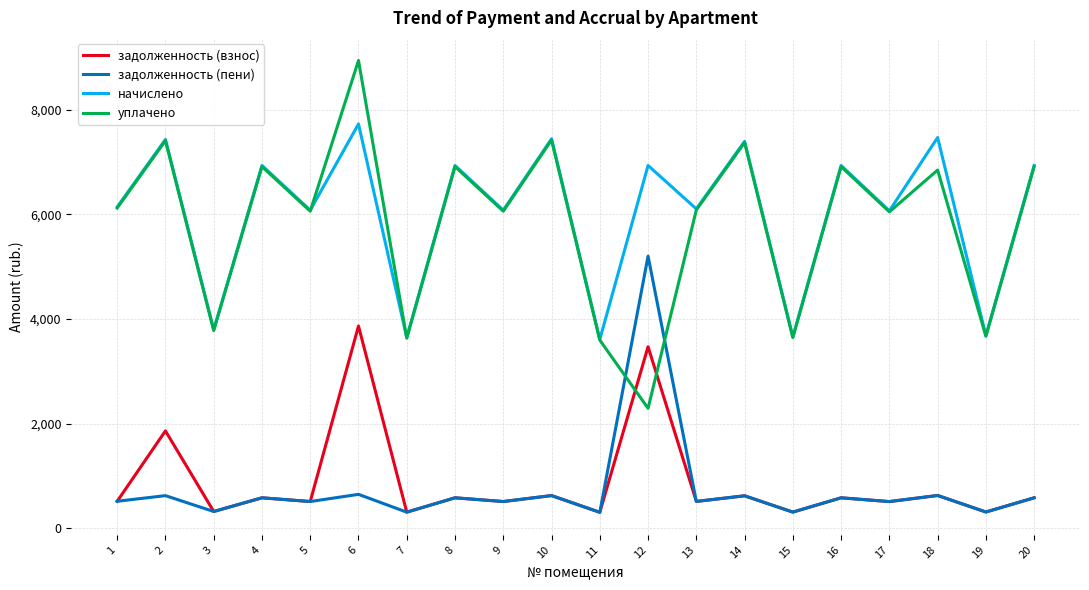

True or false: задолженность (пени) and начислено intersect in this chart.

False